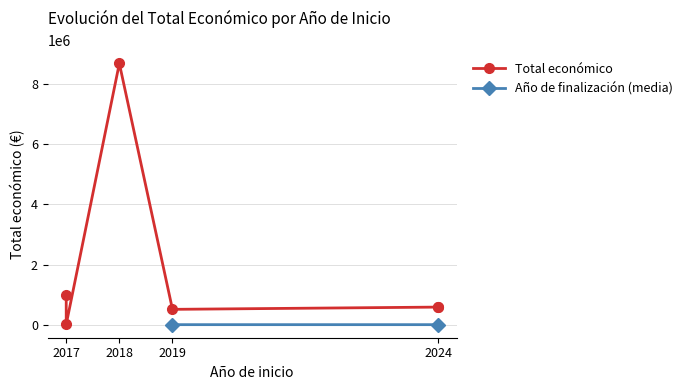

At which category does the data reach its first local valley?

2017